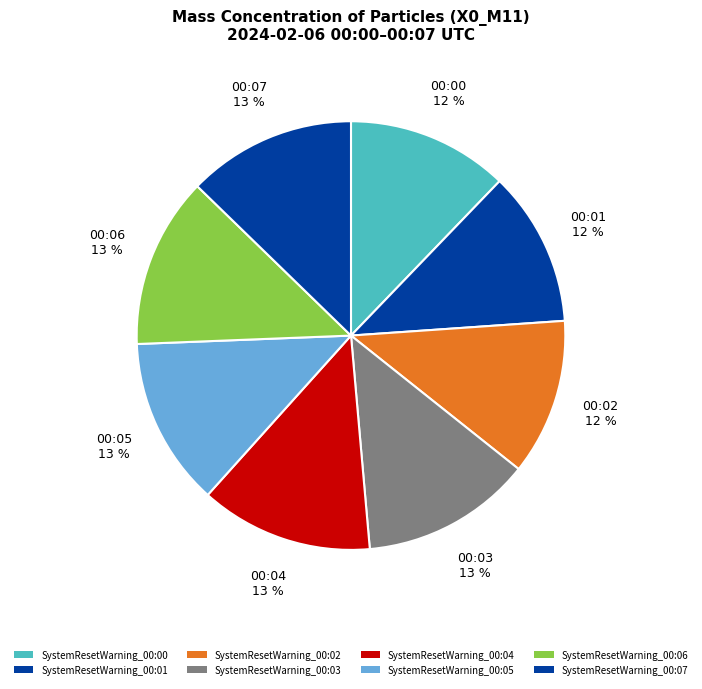

Count the number of slices in the pie.

8